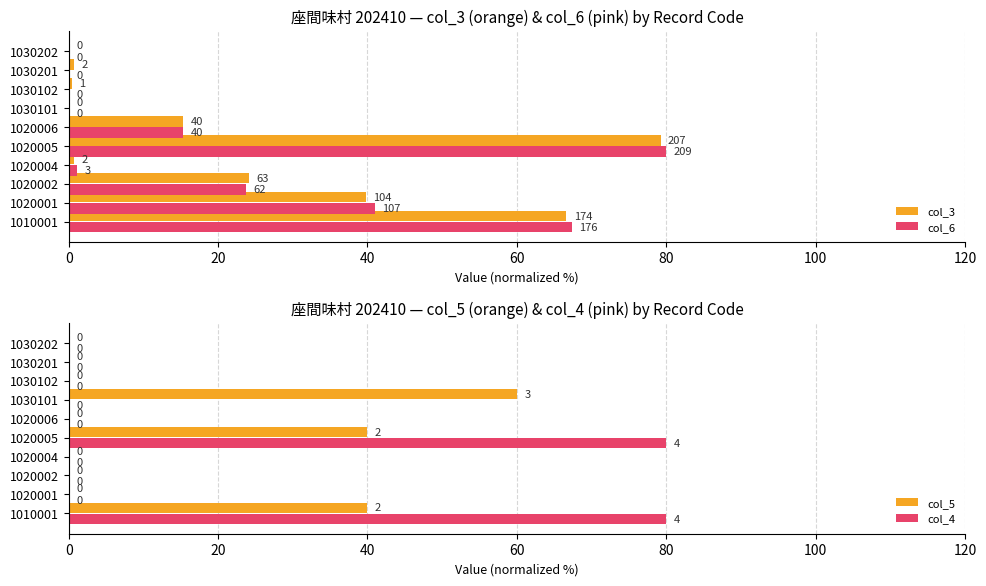

What is the sum of all col_5 values?

140